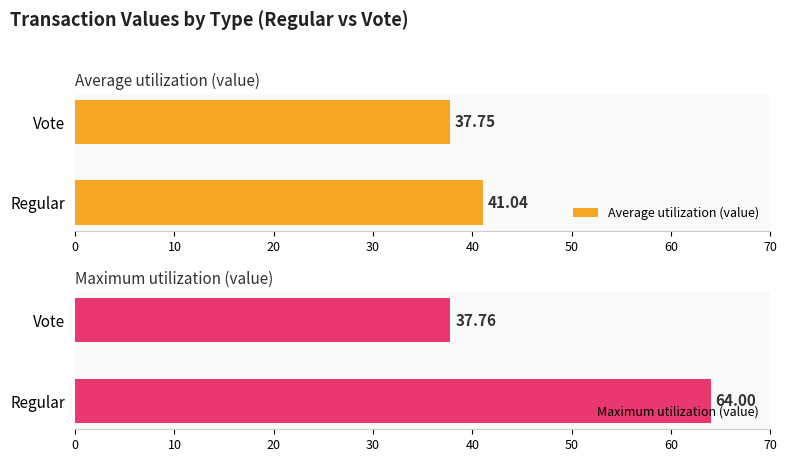

How many distinct data groups are displayed?

2